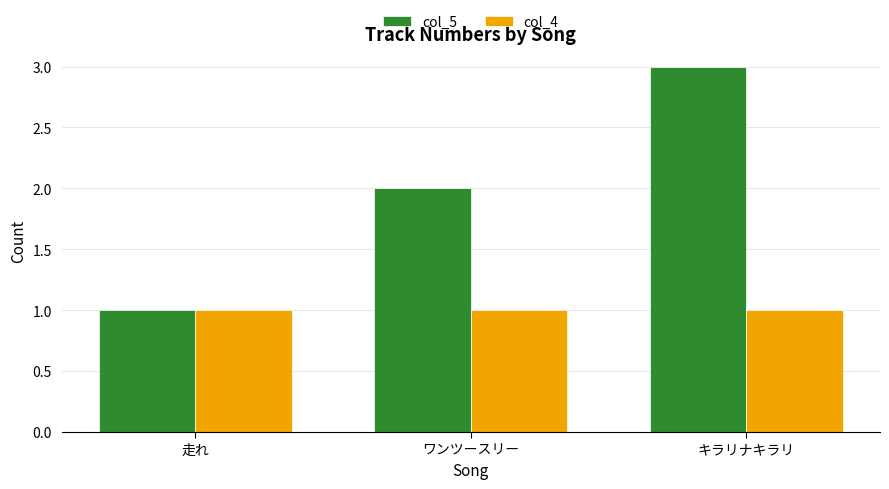

What is the average value of the col_4 series?

1